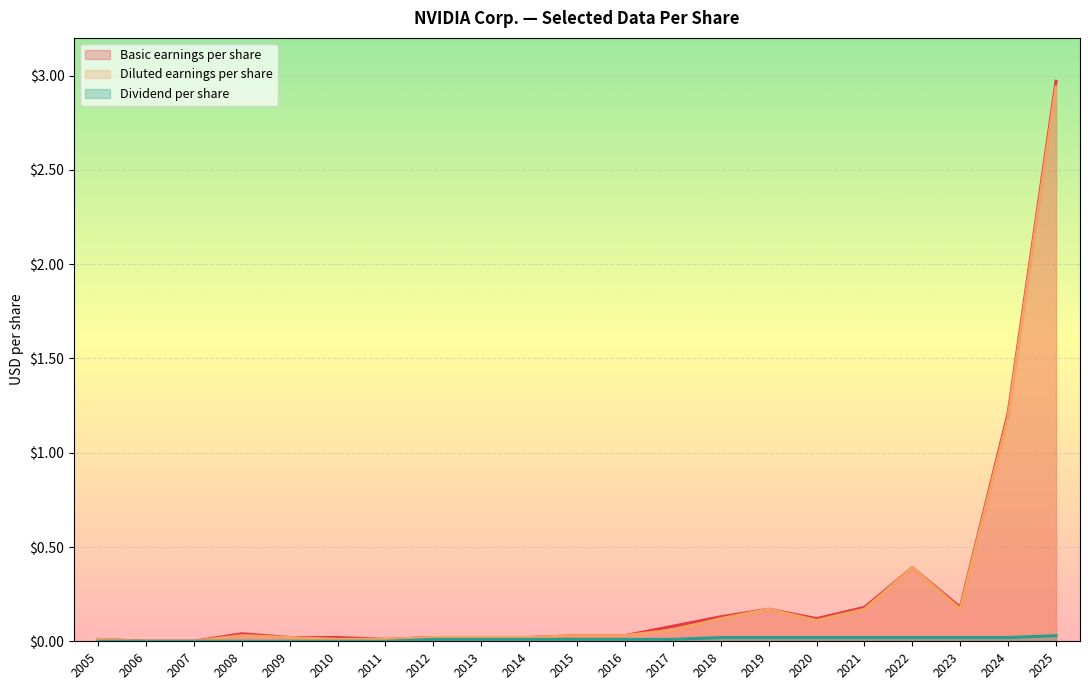

Reading left to right, what are all the values shown in this chart?

Basic earnings per share: 0.0	0.0	0.0	0.0	0.0	0.0	0.0	0.0	0.0	0.0	0.0	0.0	0.1	0.1	0.2	0.1	0.2	0.4	0.2	1.2	3.0
Diluted earnings per share: 0.0	0.0	0.0	0.0	0.0	0.0	0.0	0.0	0.0	0.0	0.0	0.0	0.1	0.1	0.2	0.1	0.2	0.4	0.2	1.2	2.9
Dividend per share: 0.0	0.0	0.0	0.0	0.0	0.0	0.0	0.0	0.0	0.0	0.0	0.0	0.0	0.0	0.0	0.0	0.0	0.0	0.0	0.0	0.0